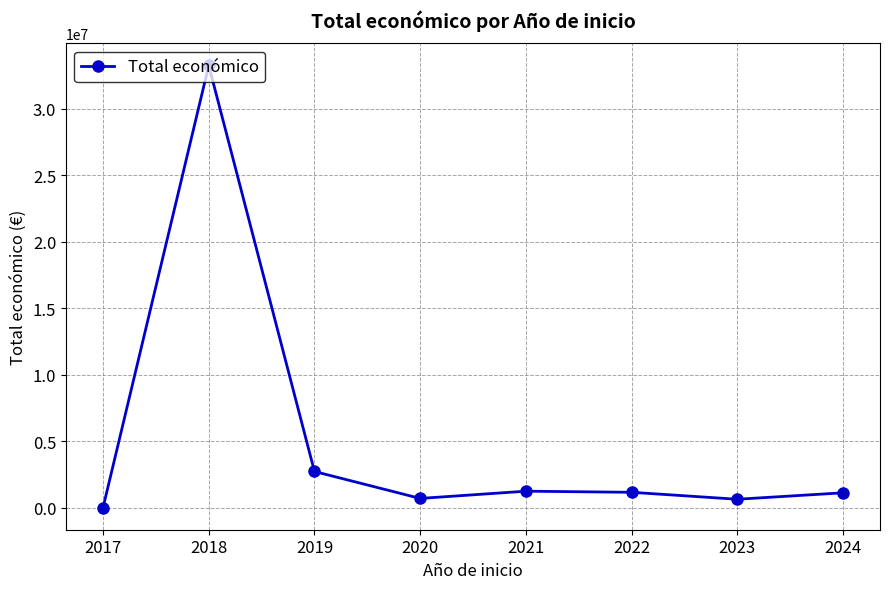

How many series are shown in this chart?

1